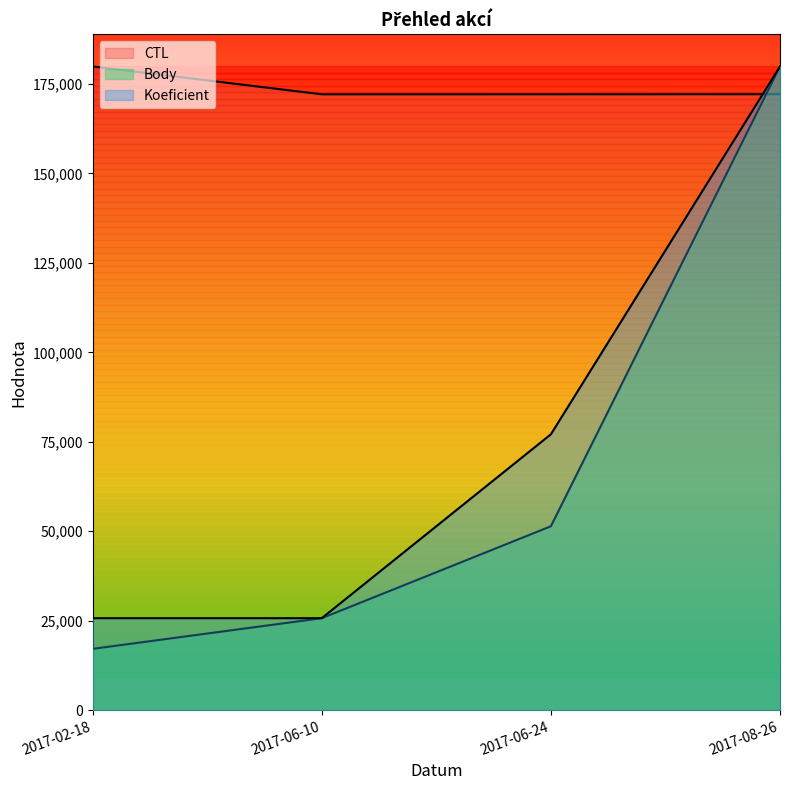

True or false: Koeficient and Body cross at least once.

False